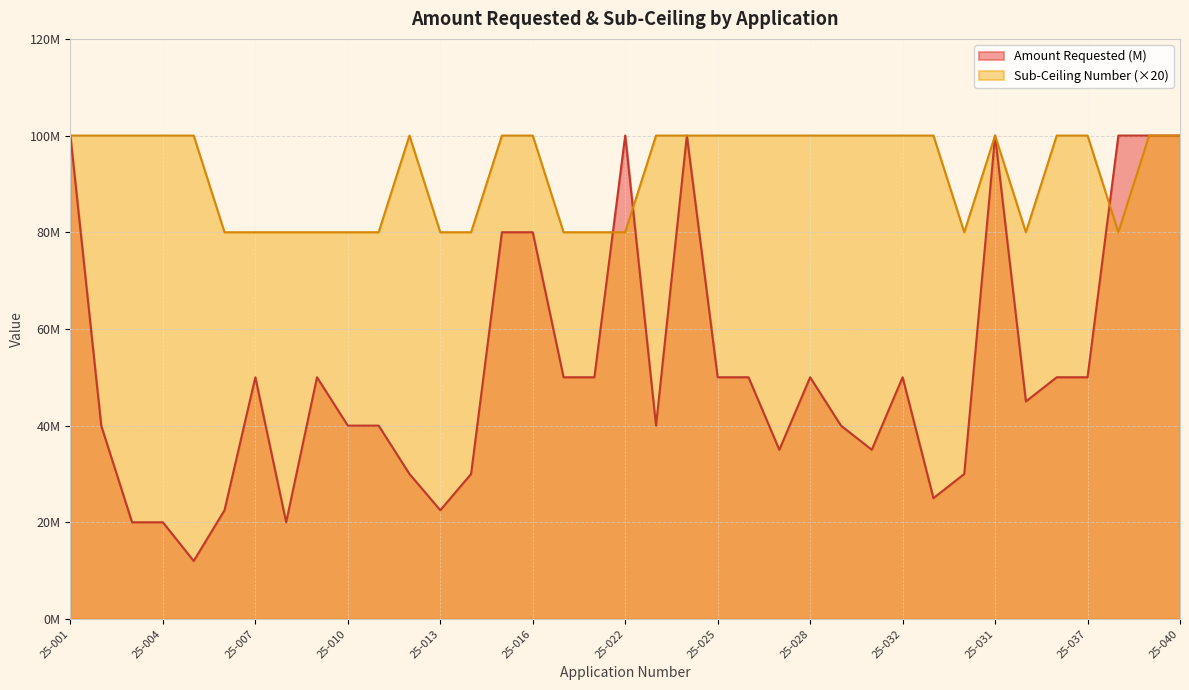

Where is Sub-Ceiling Number nearest to the value 90?

25-001